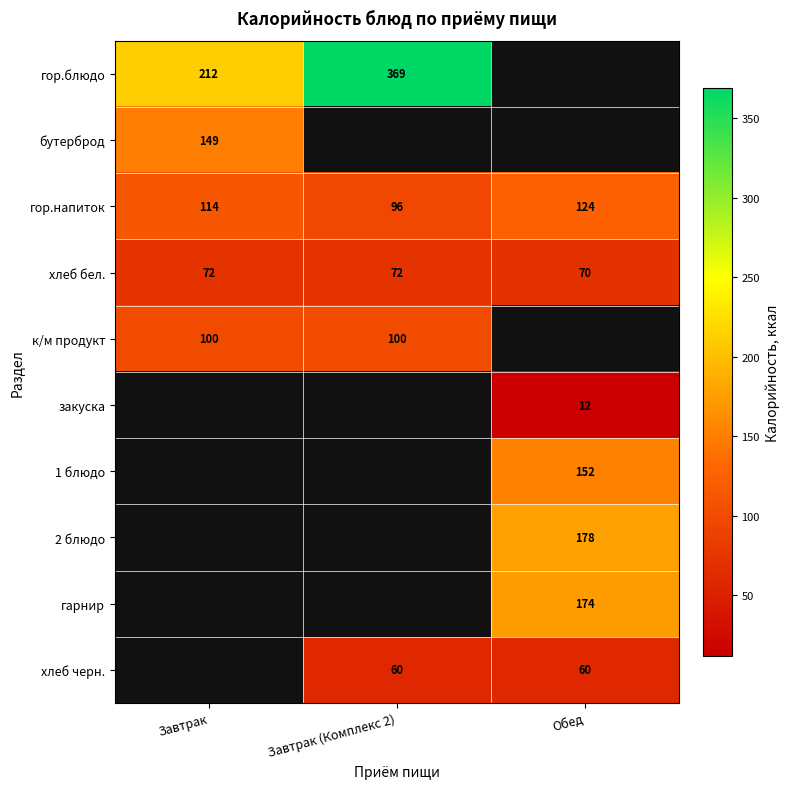

What is the maximum value for хлеб бел.?

72.0